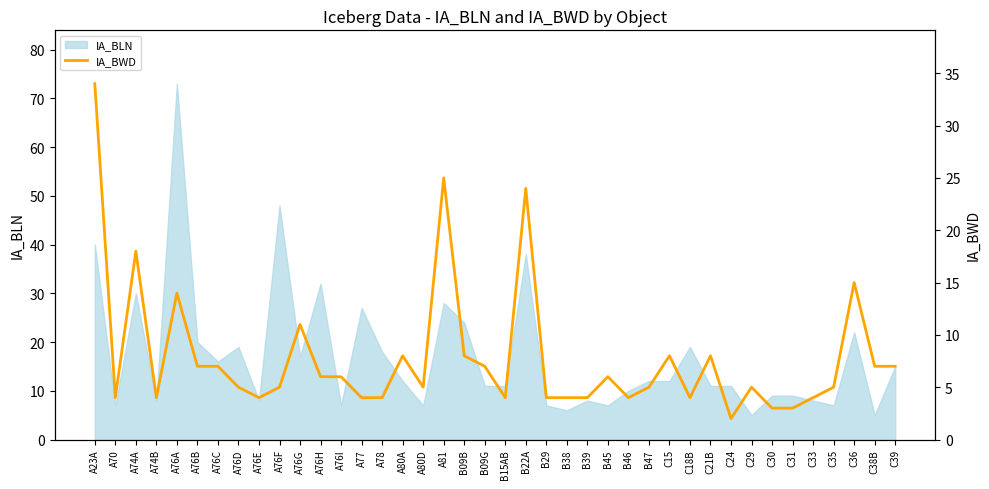

Count the number of categories in the chart.

40